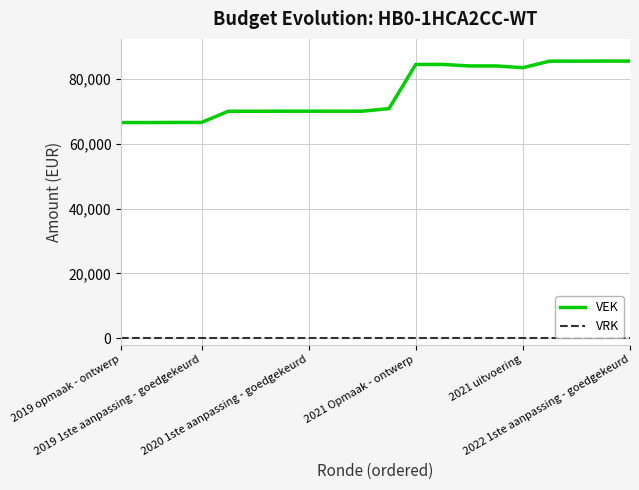

Which series has the largest total across all categories?

VEK